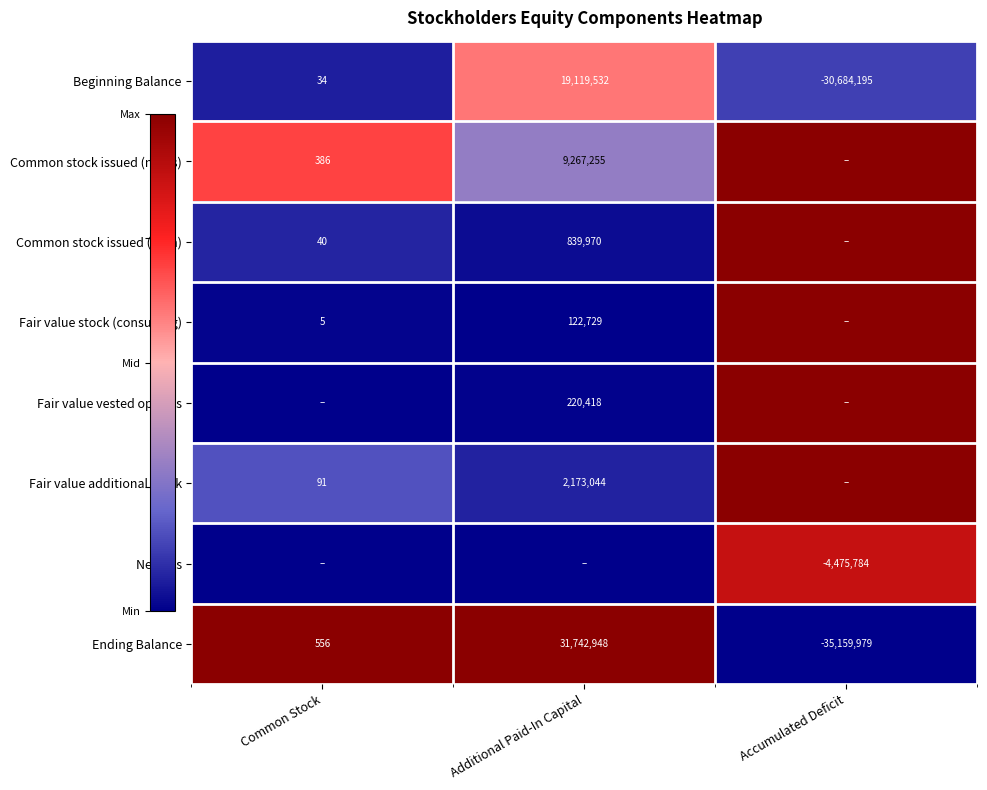

Is the value of Ending Balance at Common Stock greater than the value of Fair value vested options at Additional Paid-In Capital?

No